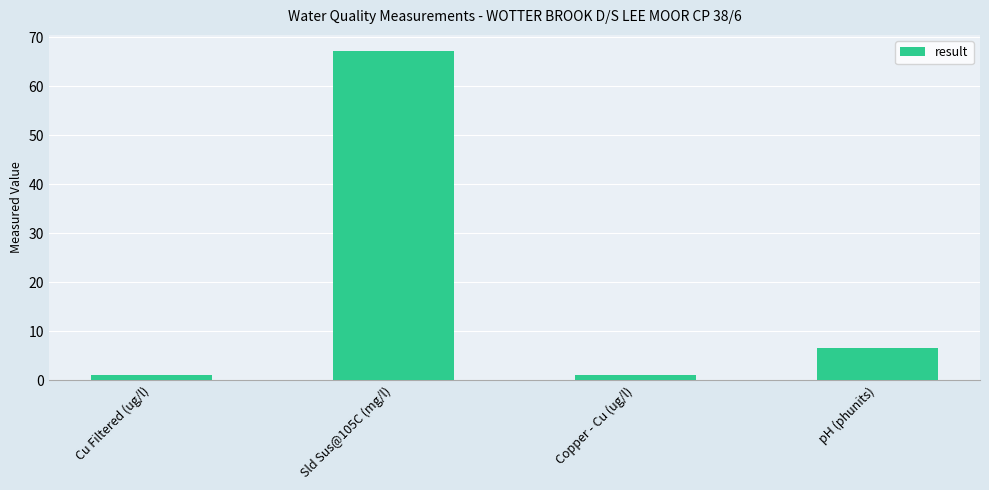

Reading left to right, what are all the values shown in this chart?

1.0	67.1	1.0	6.6